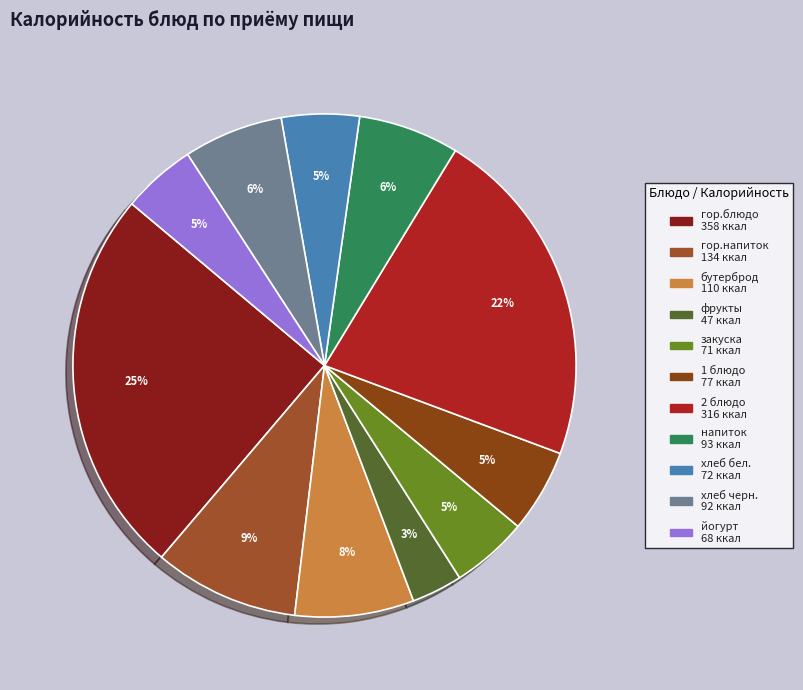

What is the change in value from гор.напиток to напиток?

-41.0